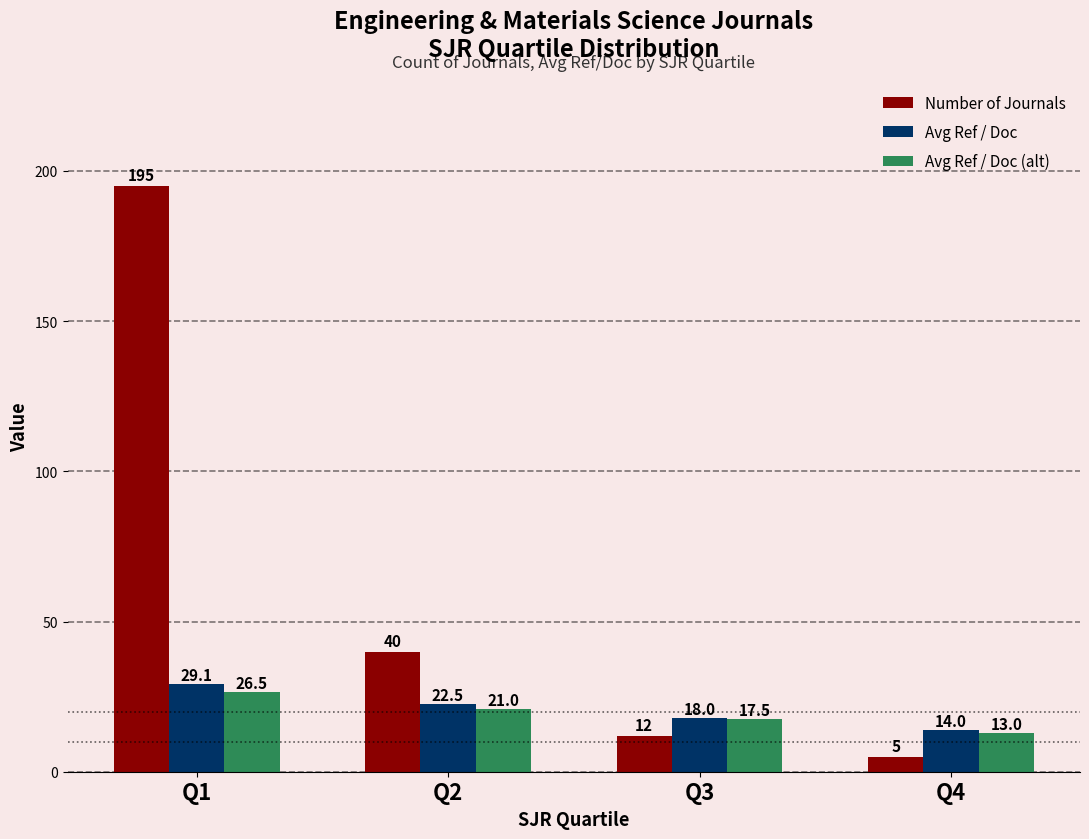

What is the value of the Avg Ref / Doc (alt) bar at the 2nd from the left?

21.0